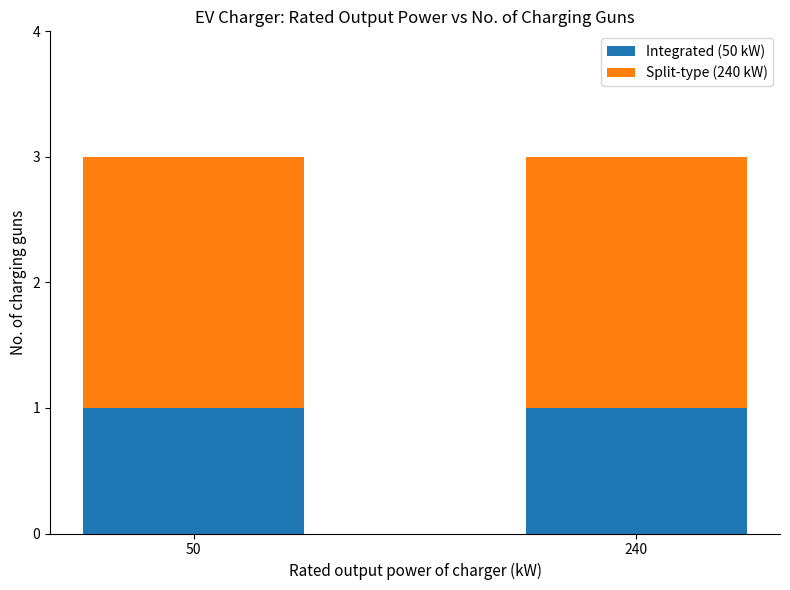

What is the total value across all series at 50?

3